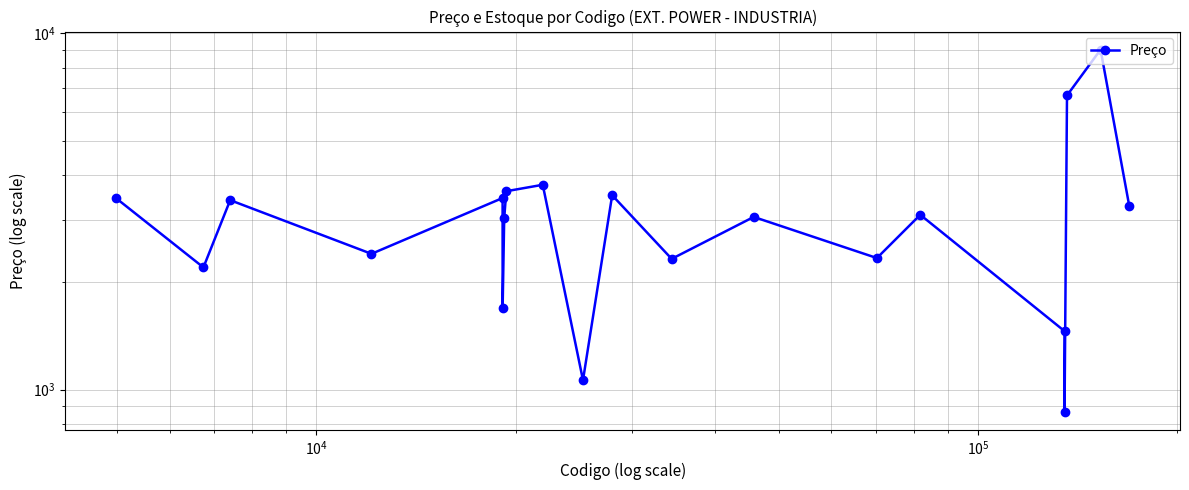

How many lines are shown in the chart?

1